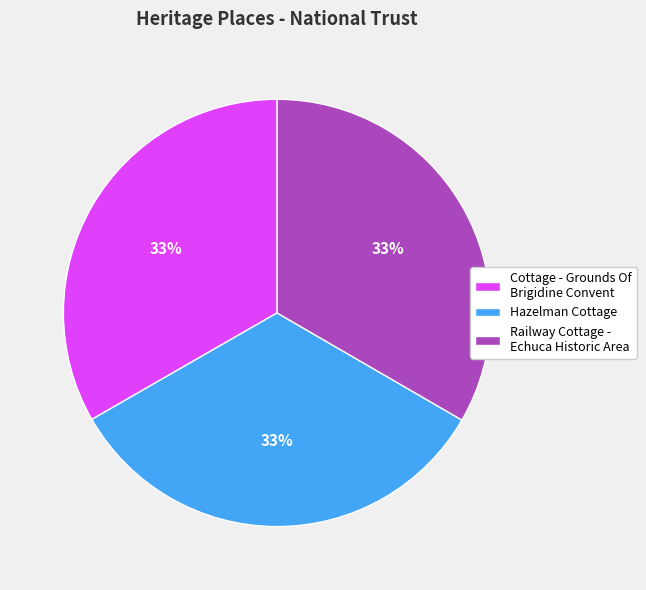

True or false: Hazelman Cottage accounts for 33% of the total.

True